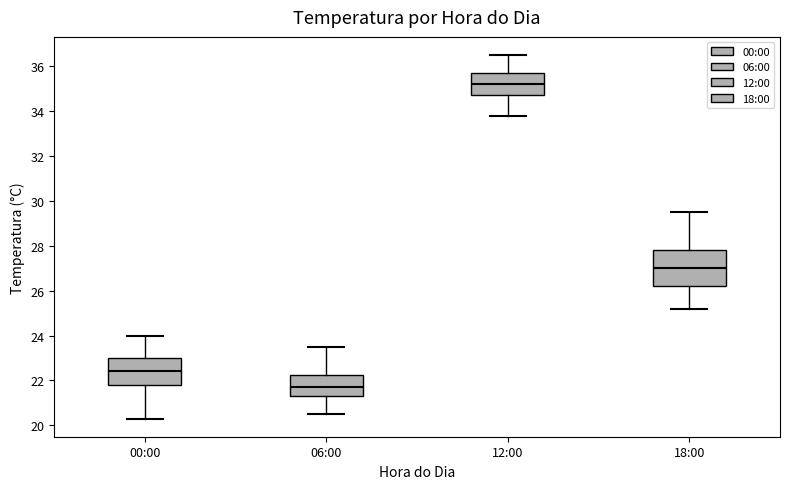

Where is the lower edge of the box for 06:00 on the y-axis? The values are not printed on the chart, so give them approximately, as read against the axis.

21.4